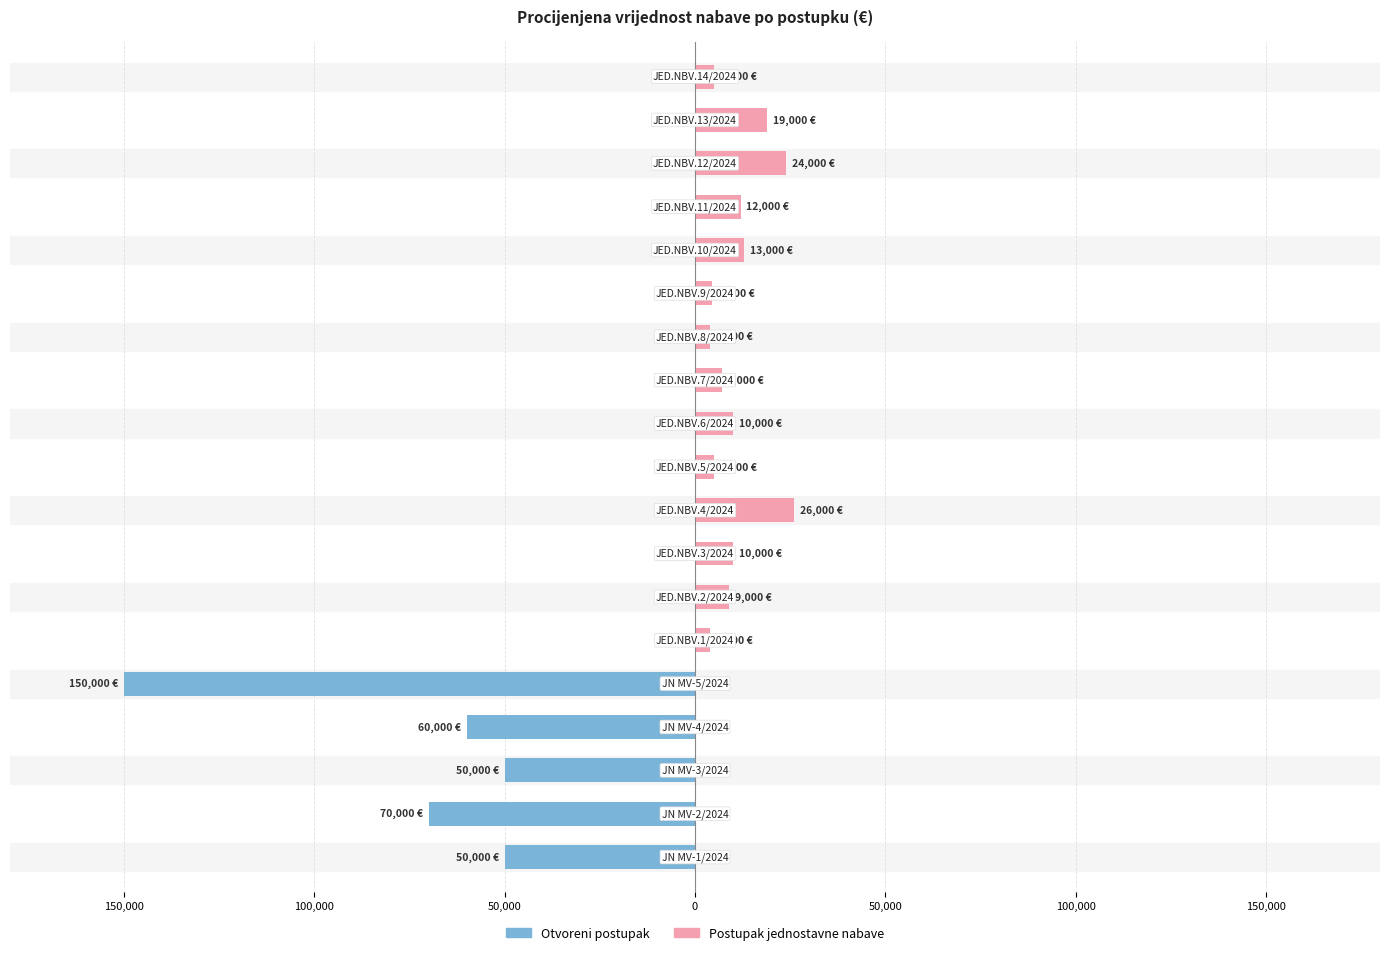

How many bars are there in each group?

2